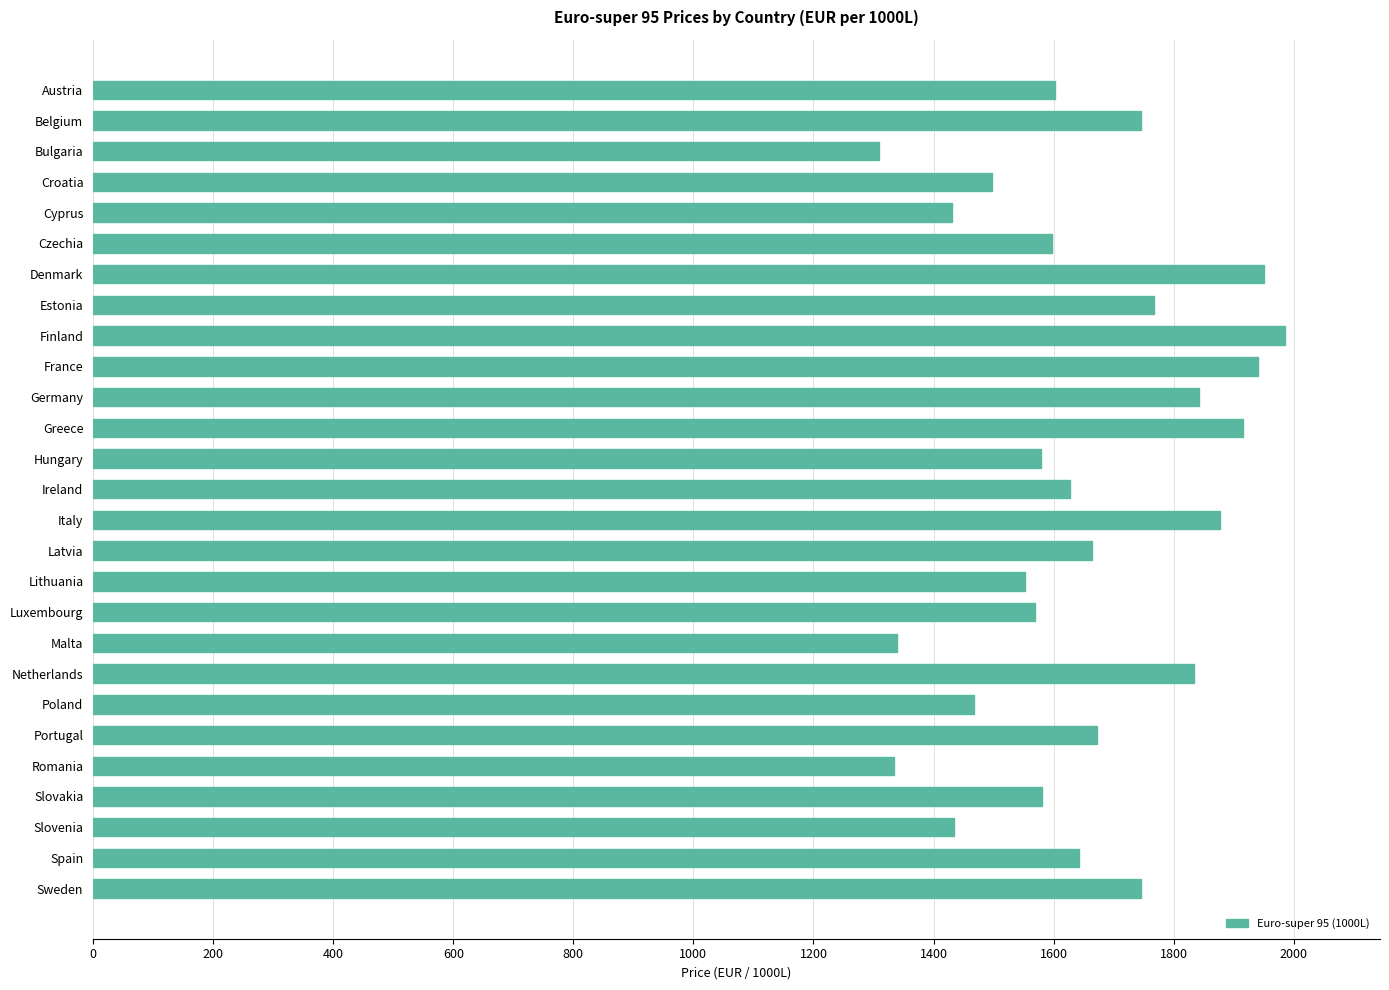

The value at Luxembourg is 2754.0. True or false?

False